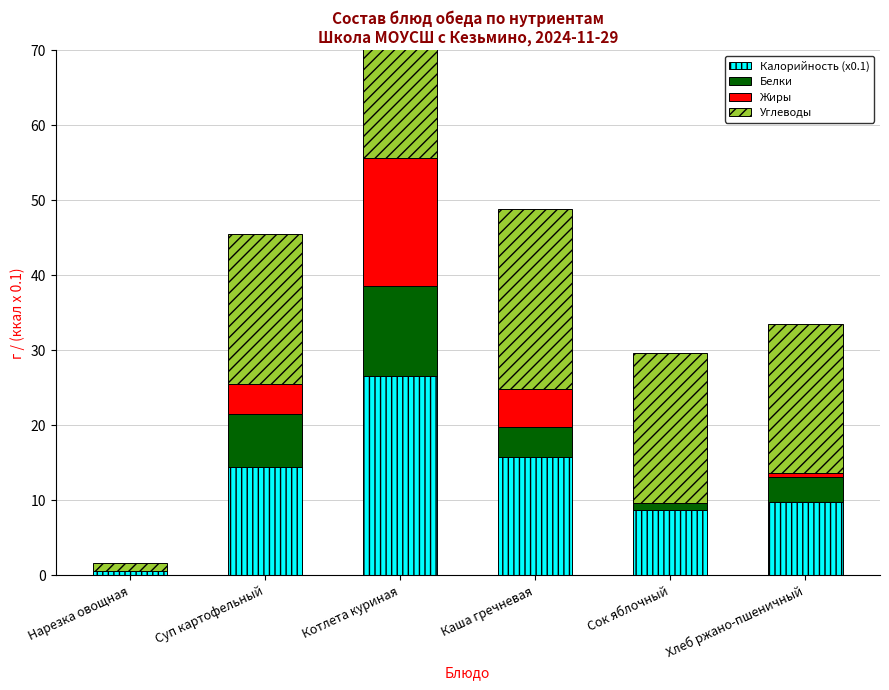

What is the total value across all series at Котлета куриная?

70.6